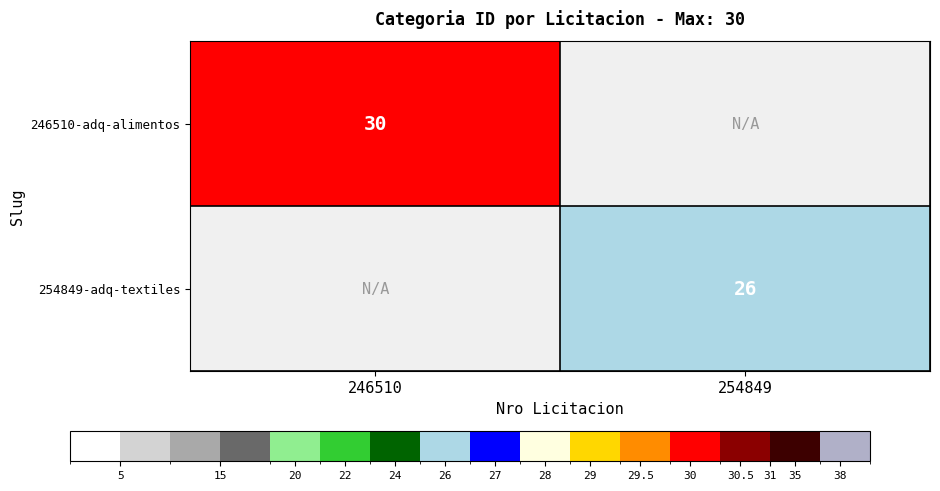

At how many categories does at least one series exceed 27?

1